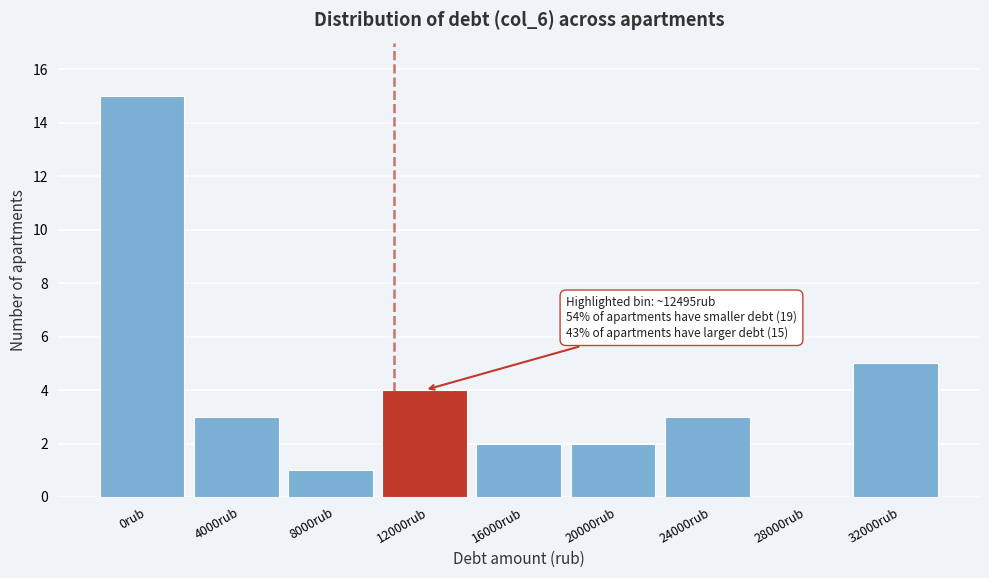

Reading right to left, list all the values displayed in this chart.

32000rub=5	28000rub=0	24000rub=3	20000rub=2	16000rub=2	12000rub=4	8000rub=1	4000rub=3	0rub=15